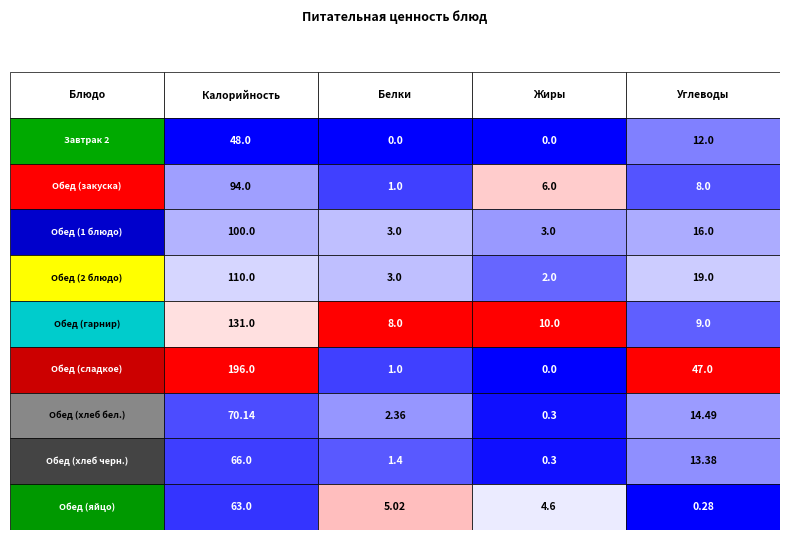

How many data points in Обед (яйцо) are less than 5?

2